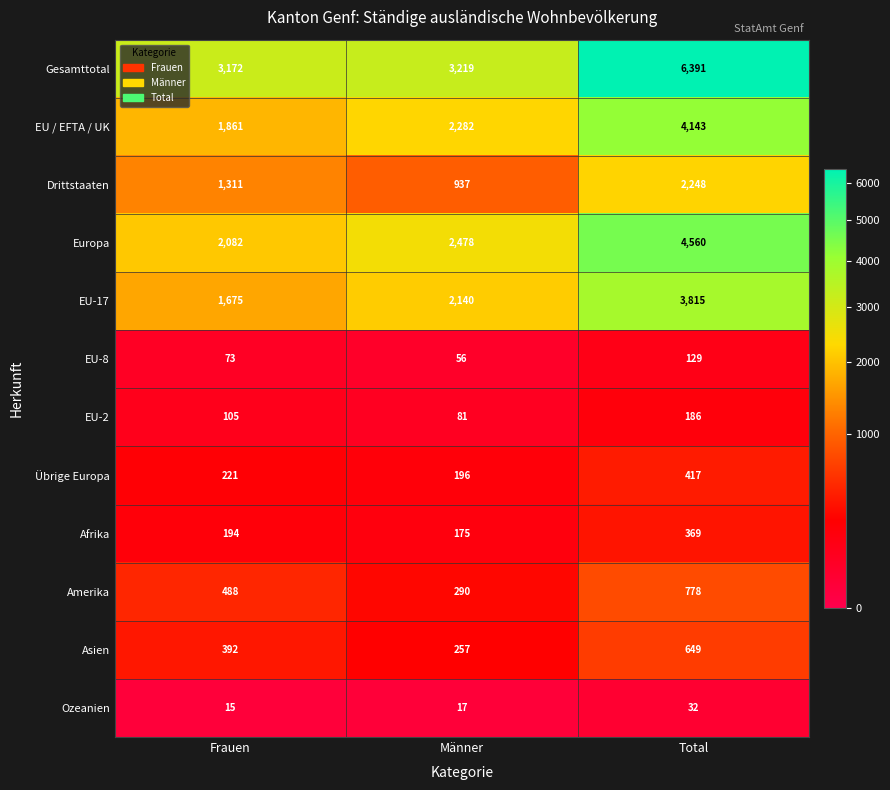

How many distinct data groups are displayed?

12